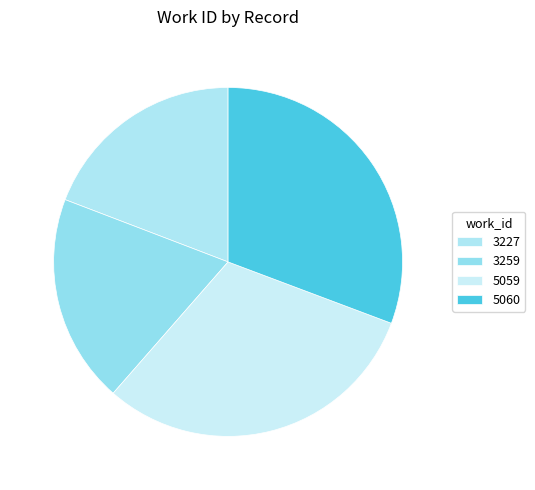

The 5060 slice represents 42% of the pie. True or false?

False